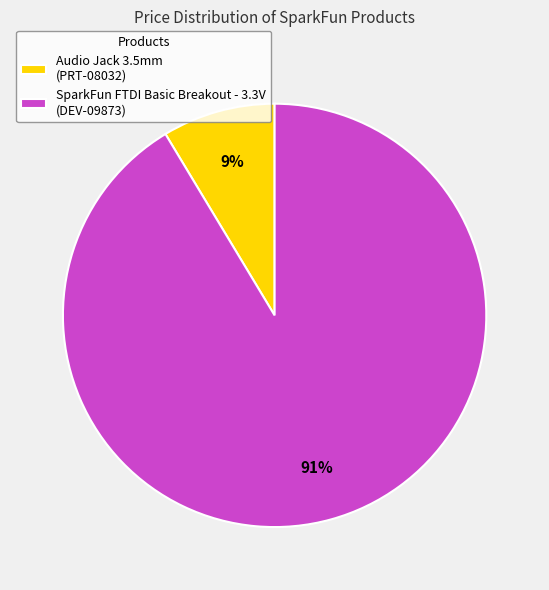

Which category has the smallest portion of the pie?

Audio Jack 3.5mm (PRT-08032)